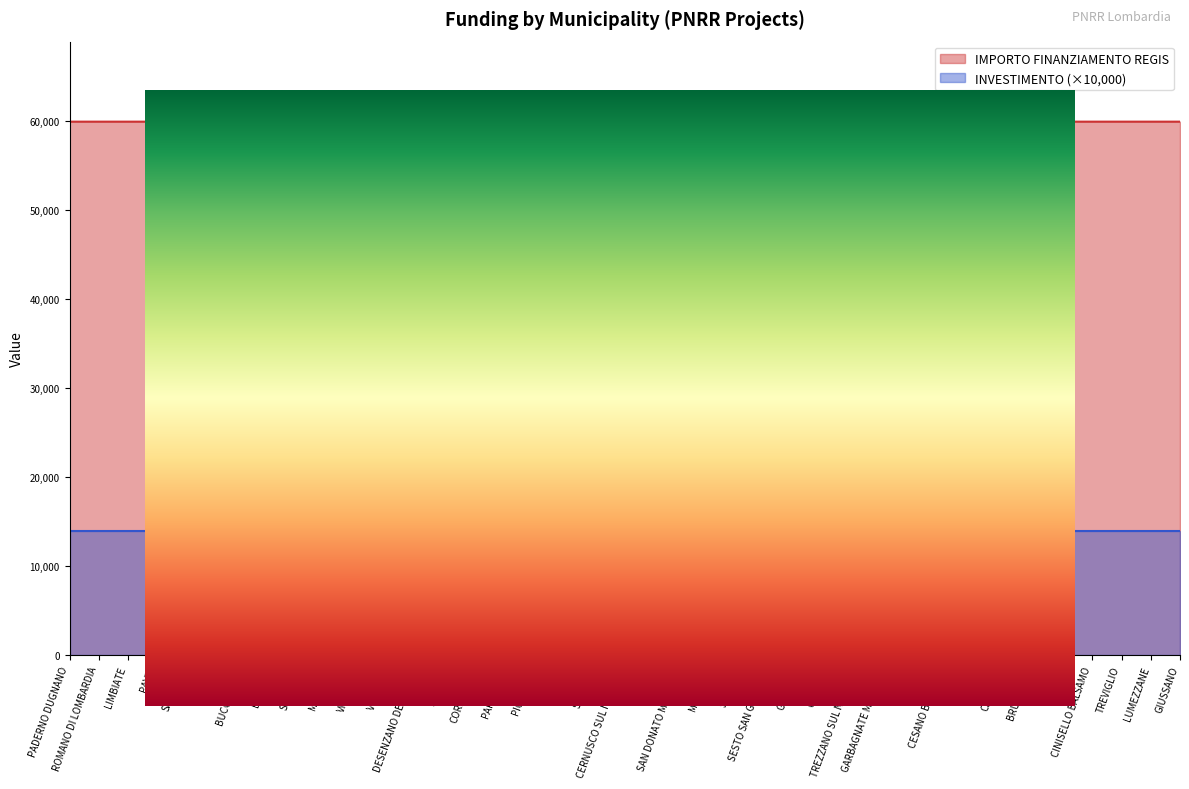

True or false: the data has more than 1 interior local peaks.

False